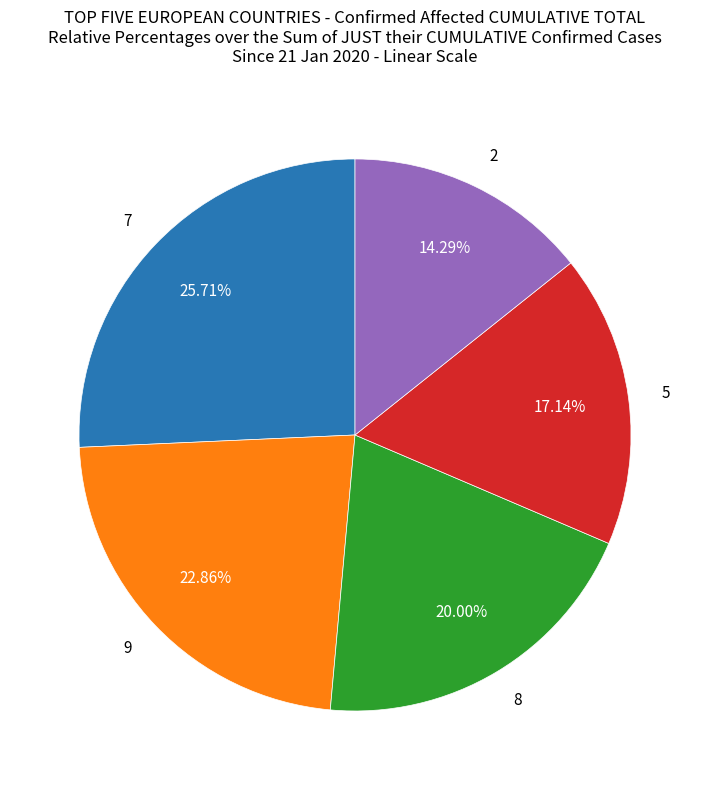

Between 5 and 7, which is larger?

7